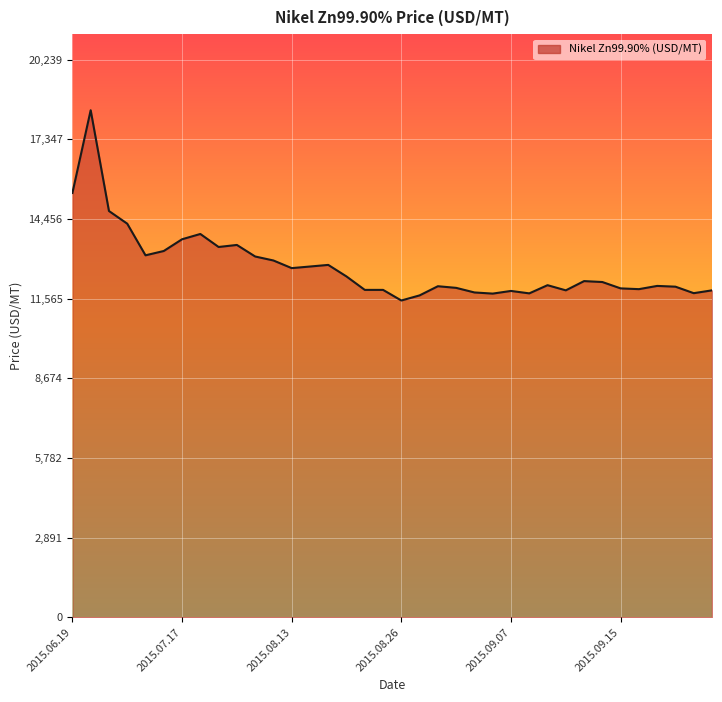

What is the difference between the maximum and second lowest values?

6717.9